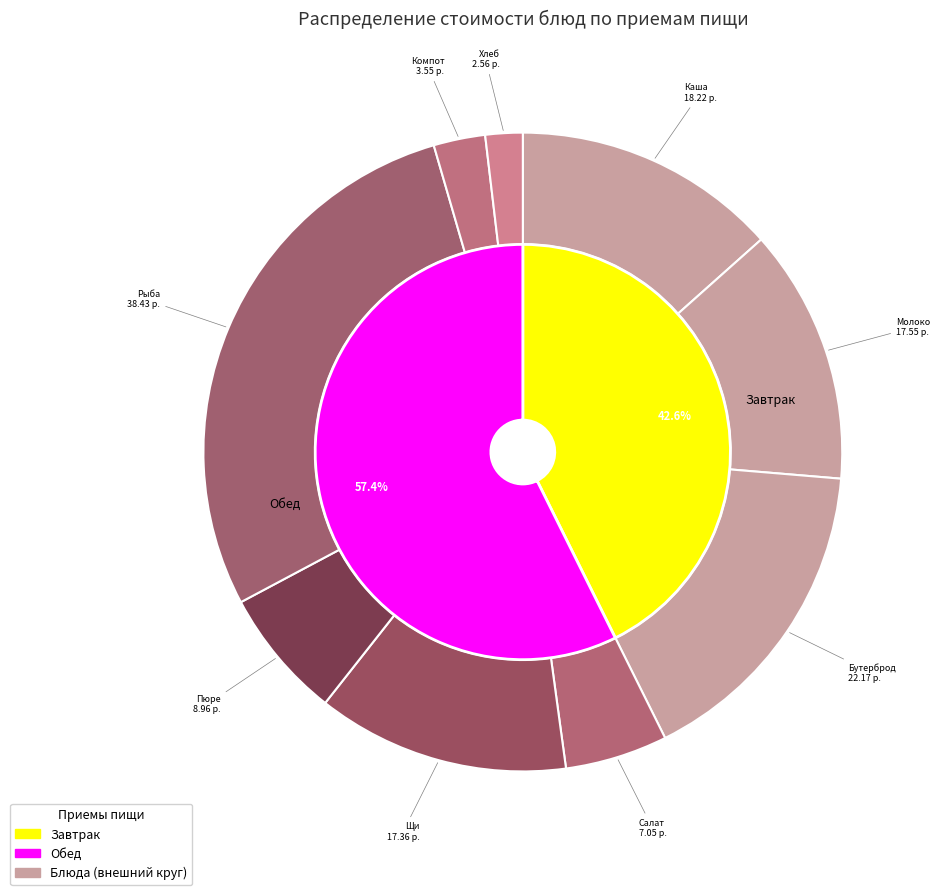

To the nearest percent, what is the difference between the largest and smallest slice percentages?

26%